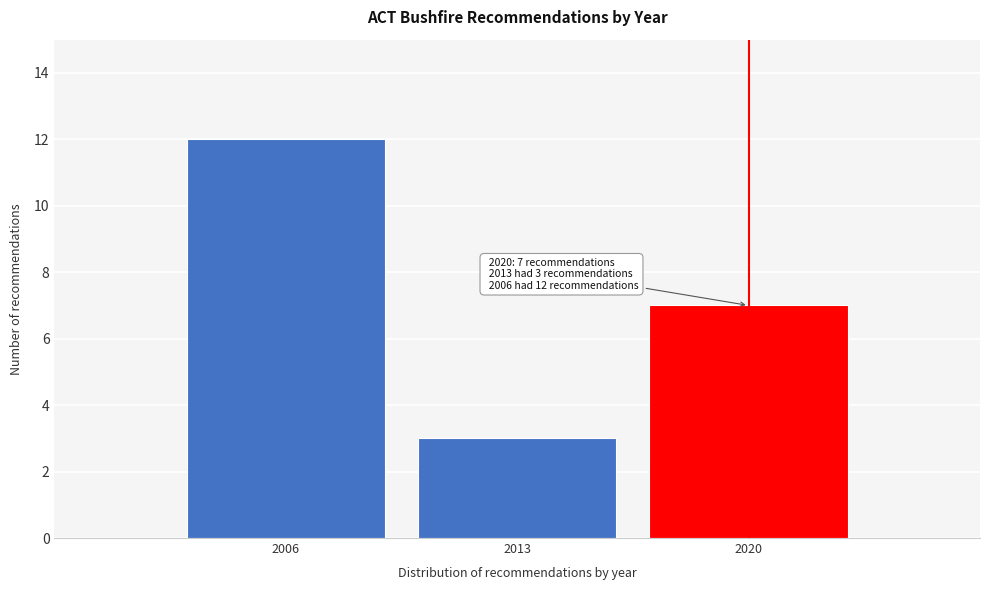

Reading left to right, what are all the values shown in this chart?

2006=12	2013=3	2020=7